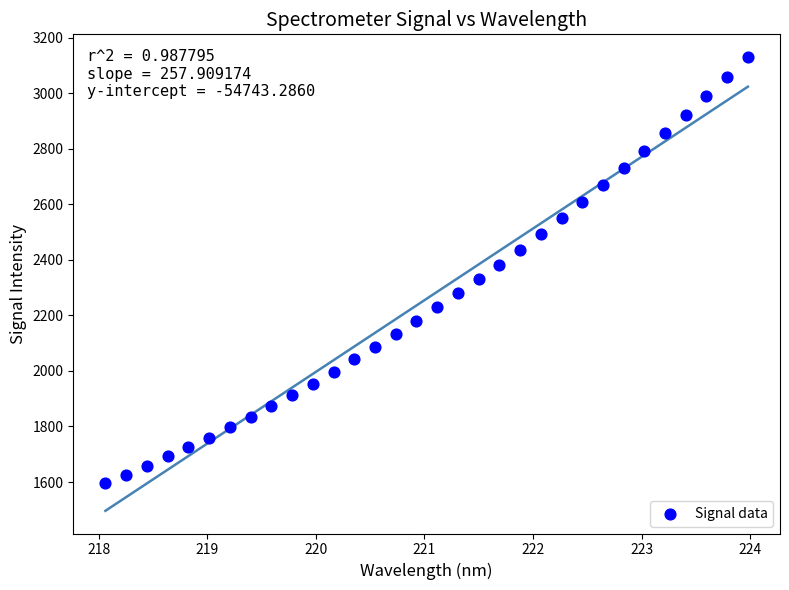

What is the range of X values (max minus min)?

5.9